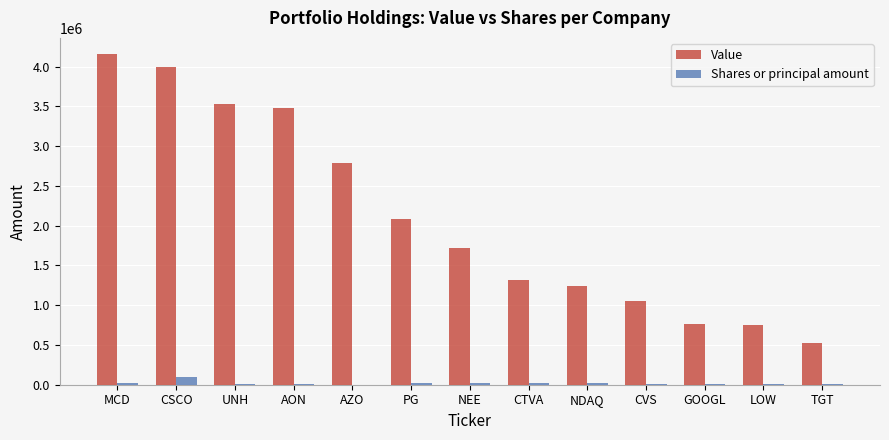

The Value series shows 6055068 at MCD. True or false?

False